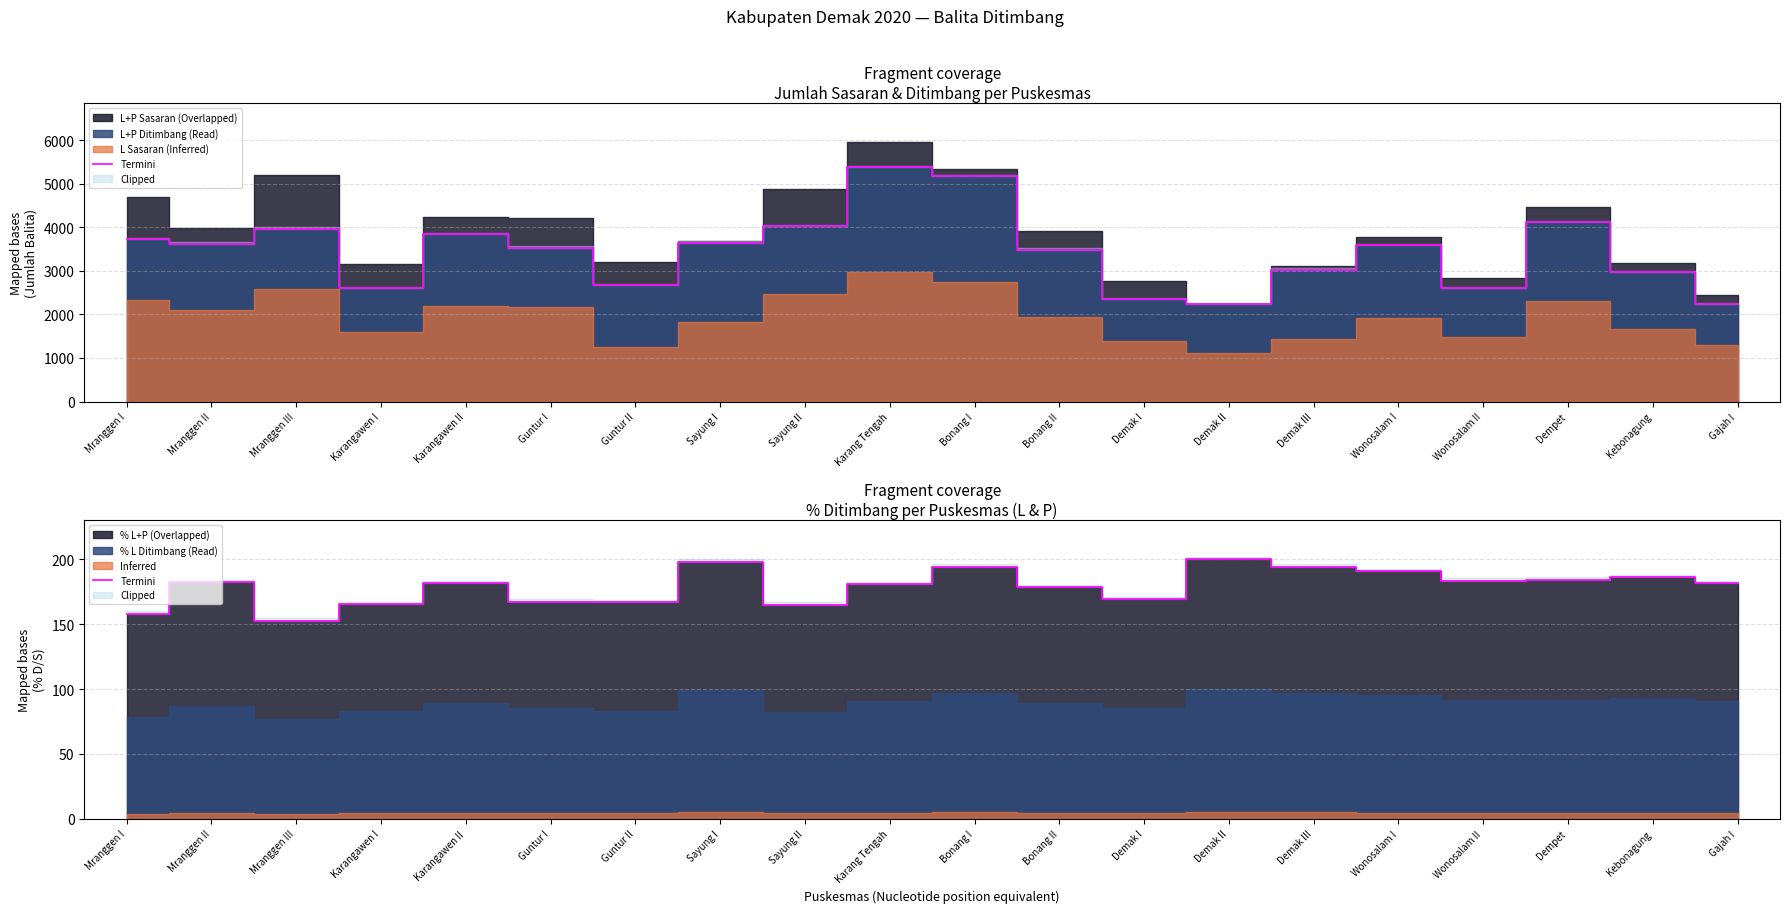

Where does the data first go above 181?

Mranggen II